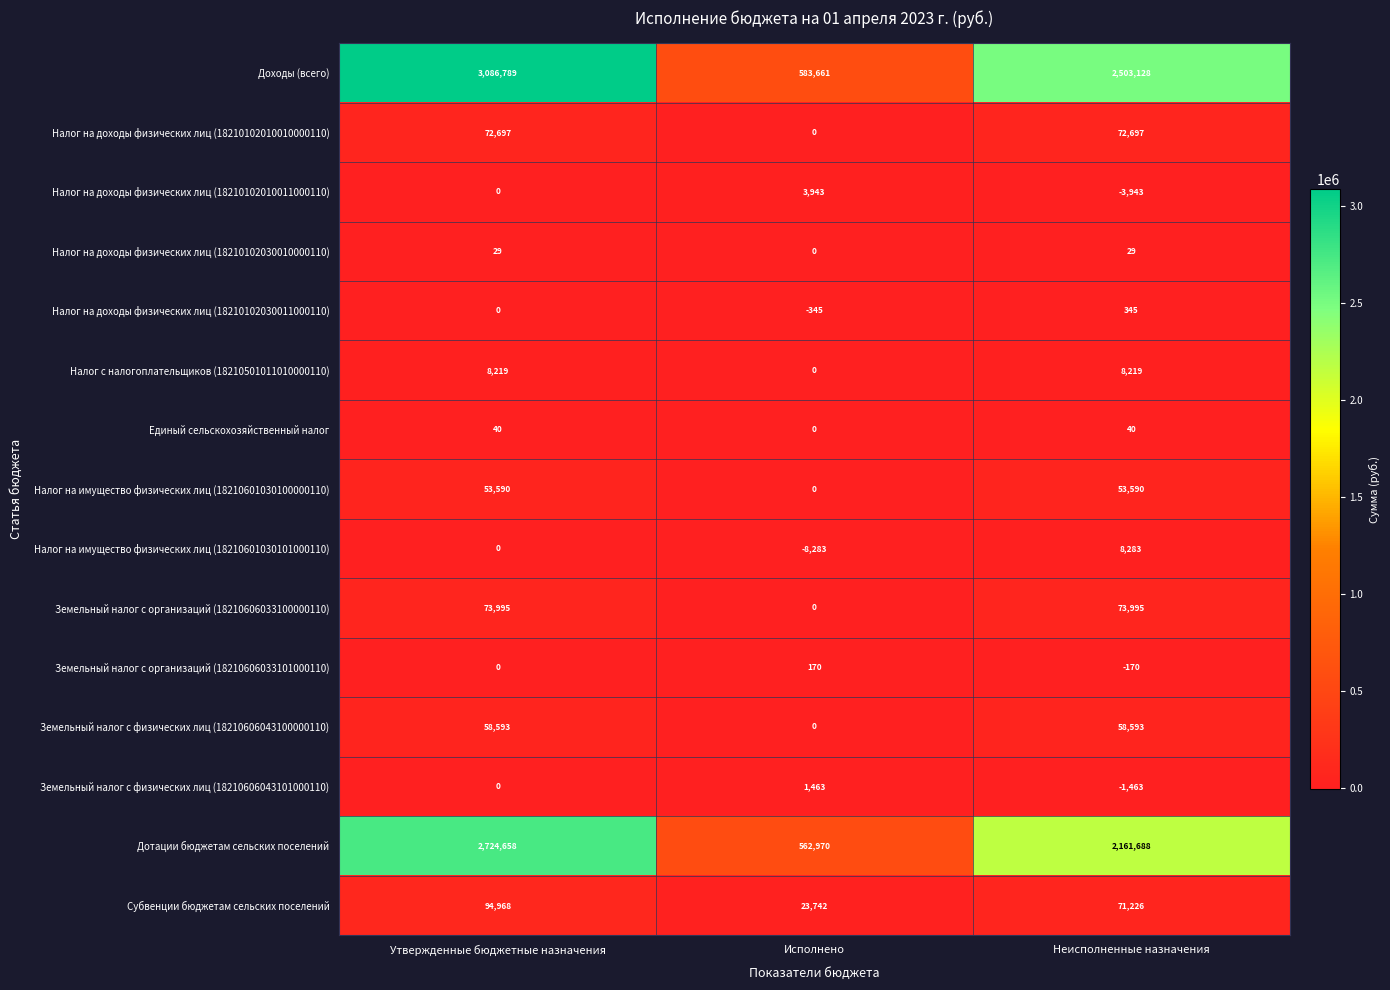

Rank the series at Неисполненные назначения from lowest to highest value.

Налог на доходы физических лиц (18210102010011000110), Земельный налог с физических лиц (18210606043101000110), Земельный налог с организаций (18210606033101000110), Налог на доходы физических лиц (18210102030010000110), Единый сельскохозяйственный налог, Налог на доходы физических лиц (18210102030011000110), Налог с налогоплательщиков (18210501011010000110), Налог на имущество физических лиц (18210601030101000110), Налог на имущество физических лиц (18210601030100000110), Земельный налог с физических лиц (18210606043100000110), Субвенции бюджетам сельских поселений, Налог на доходы физических лиц (18210102010010000110), Земельный налог с организаций (18210606033100000110), Дотации бюджетам сельских поселений, Доходы (всего)